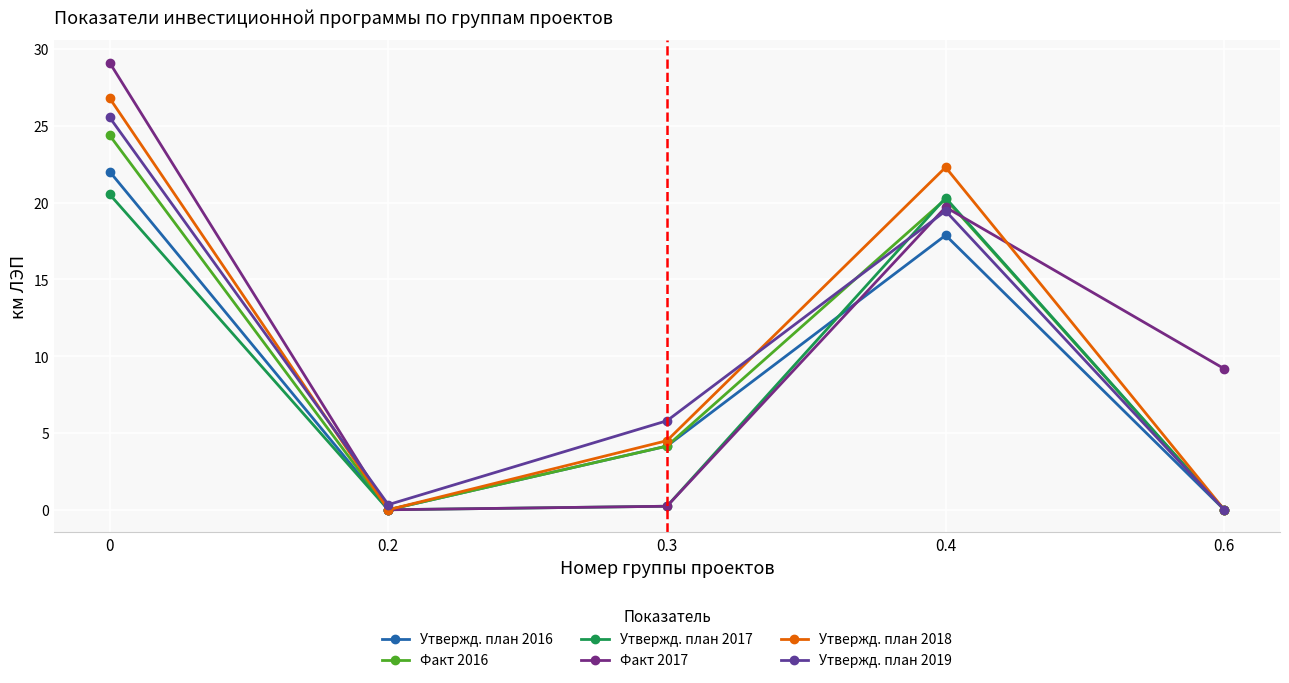

What is the sum of all Факт 2017 values?

58.2